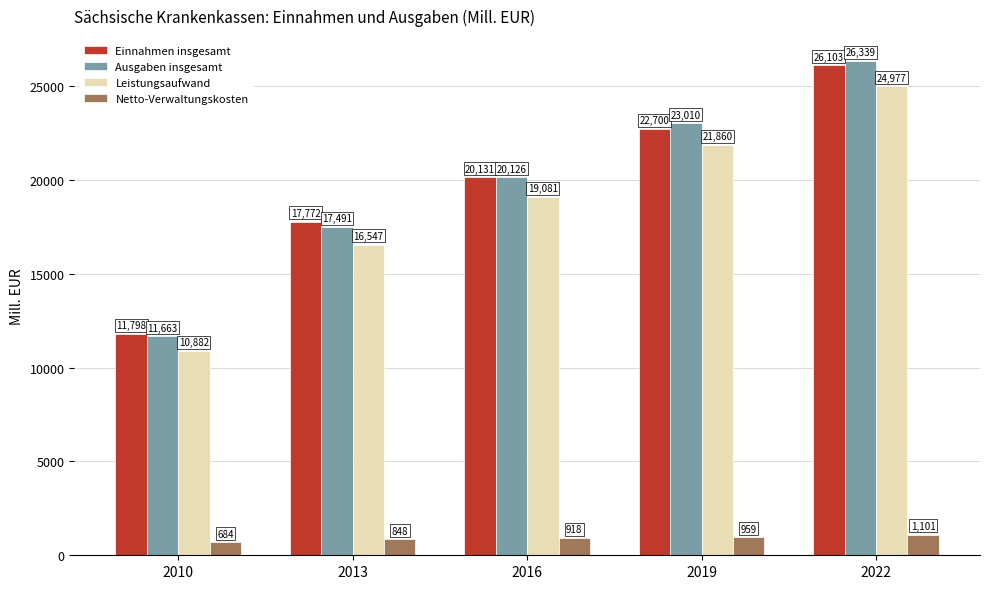

What is the difference between the highest and lowest values at 2019?

22051.0